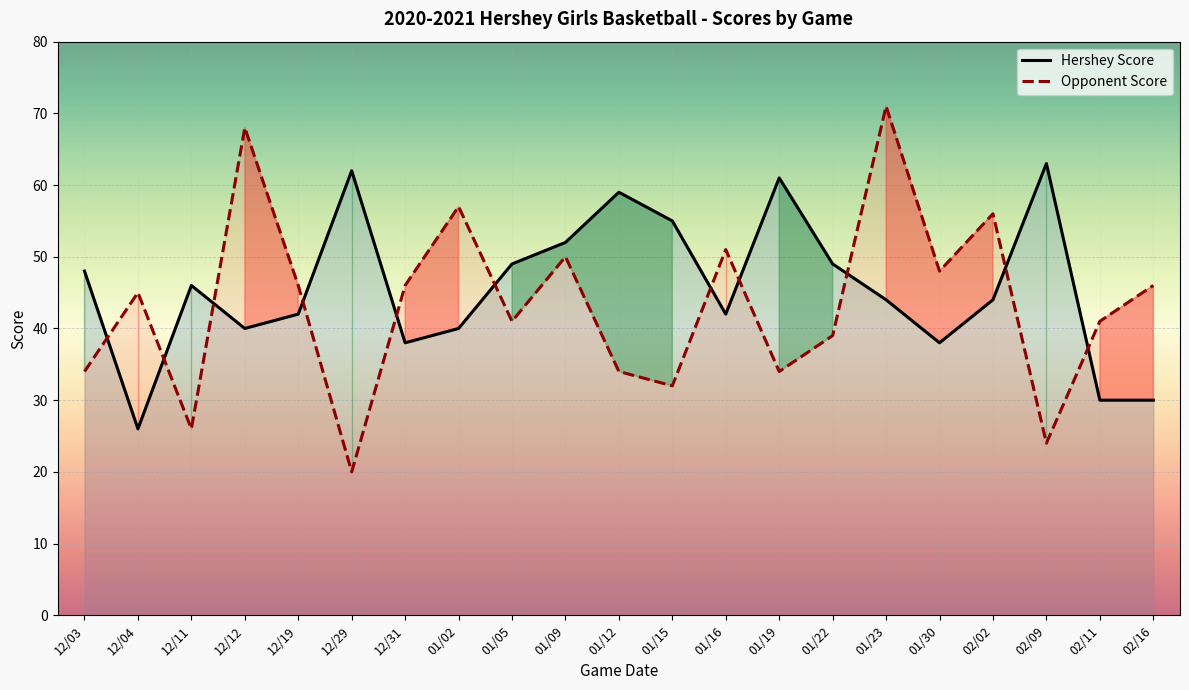

Is it true that Opponent Score equals 11 at 01/30?

False